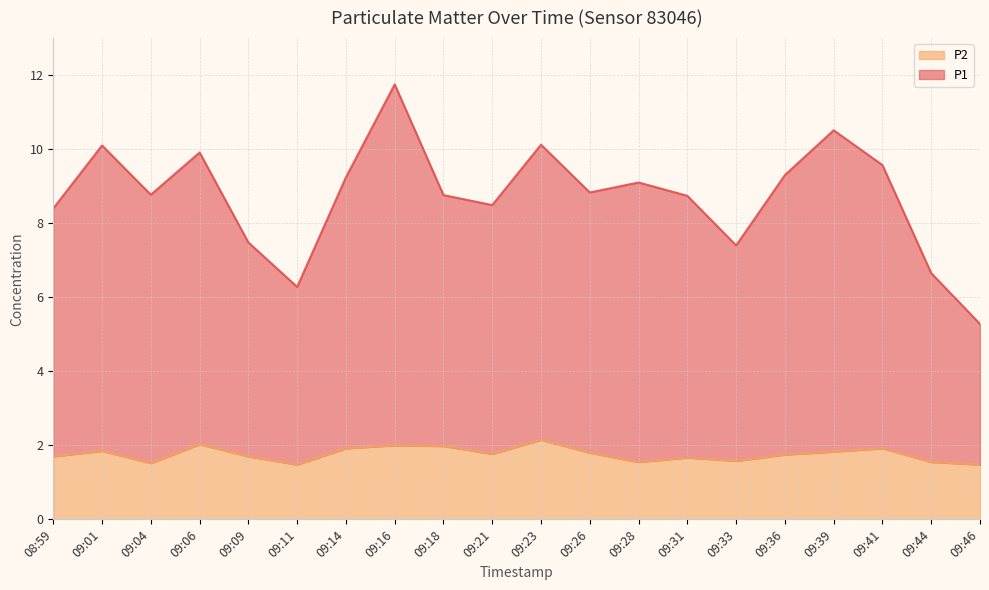

Which category has the highest value in the P1 series?

09:16